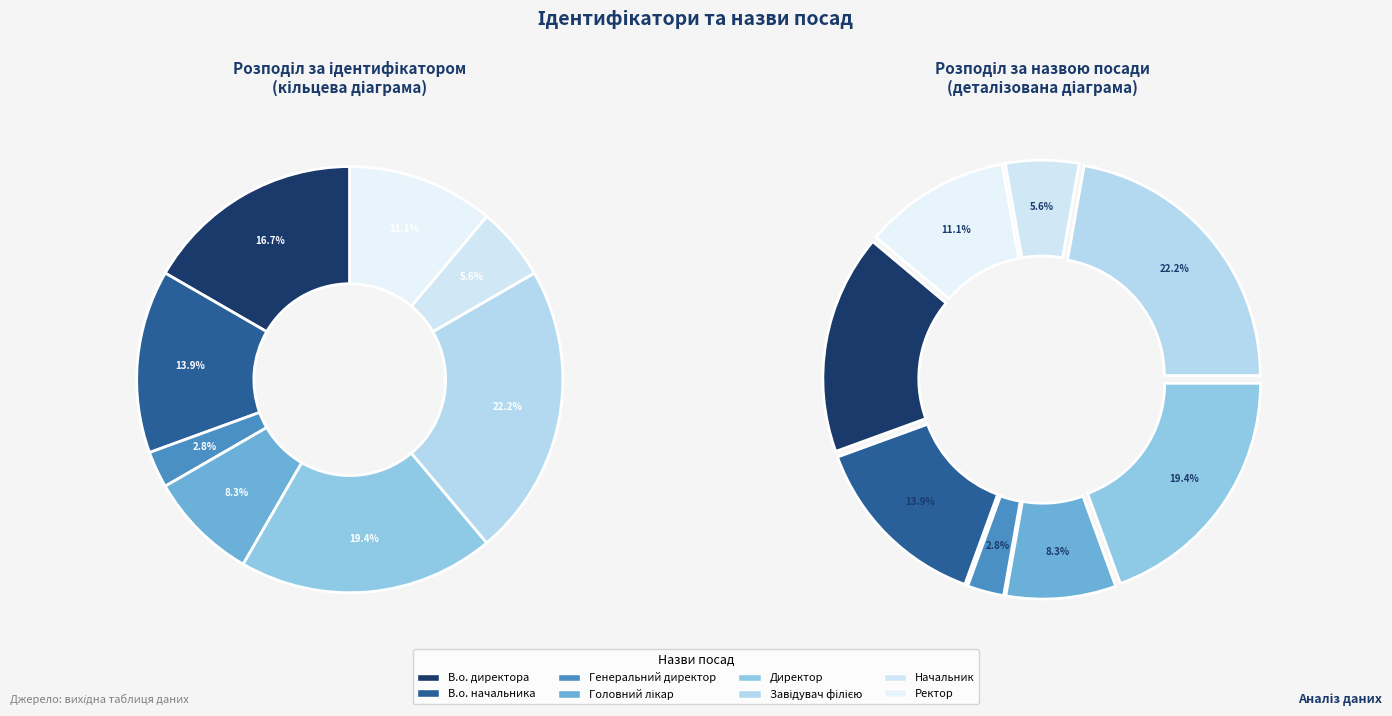

Does any single category account for the majority?

No